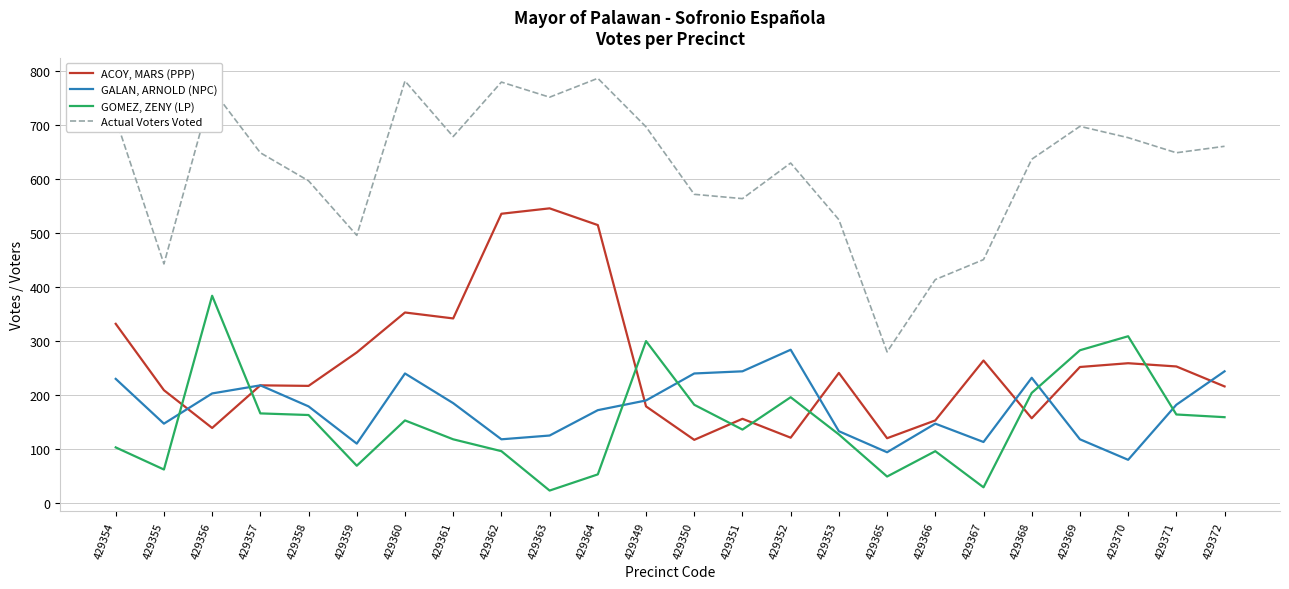

What is the greatest value displayed?

787